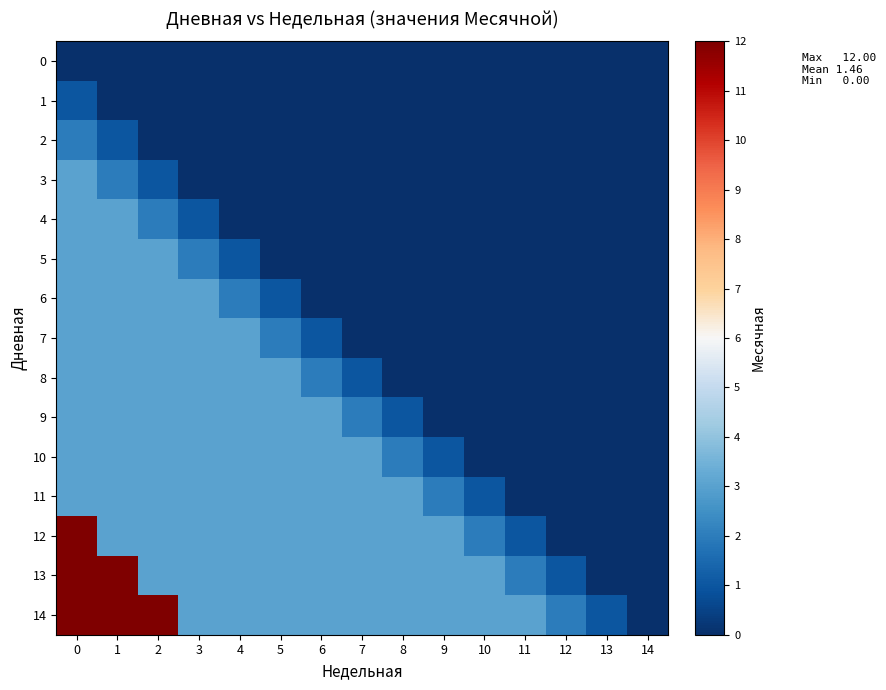

Rank the series by their maximum value, from highest to lowest.

12, 13, 14, 3, 4, 5, 6, 7, 8, 9, 10, 11, 2, 1, 0